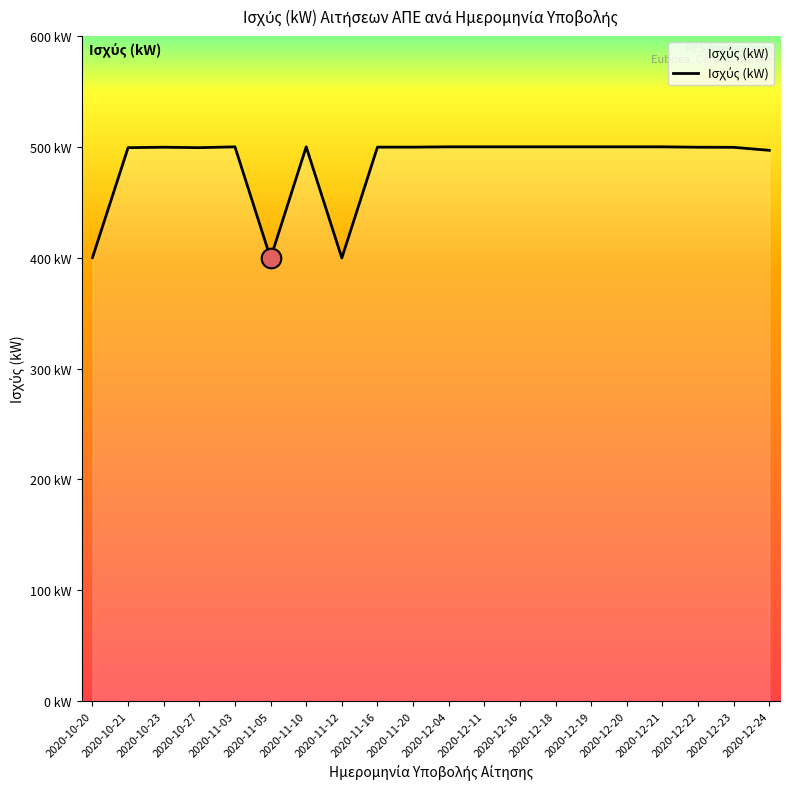

Does the chart have visible grid lines?

No